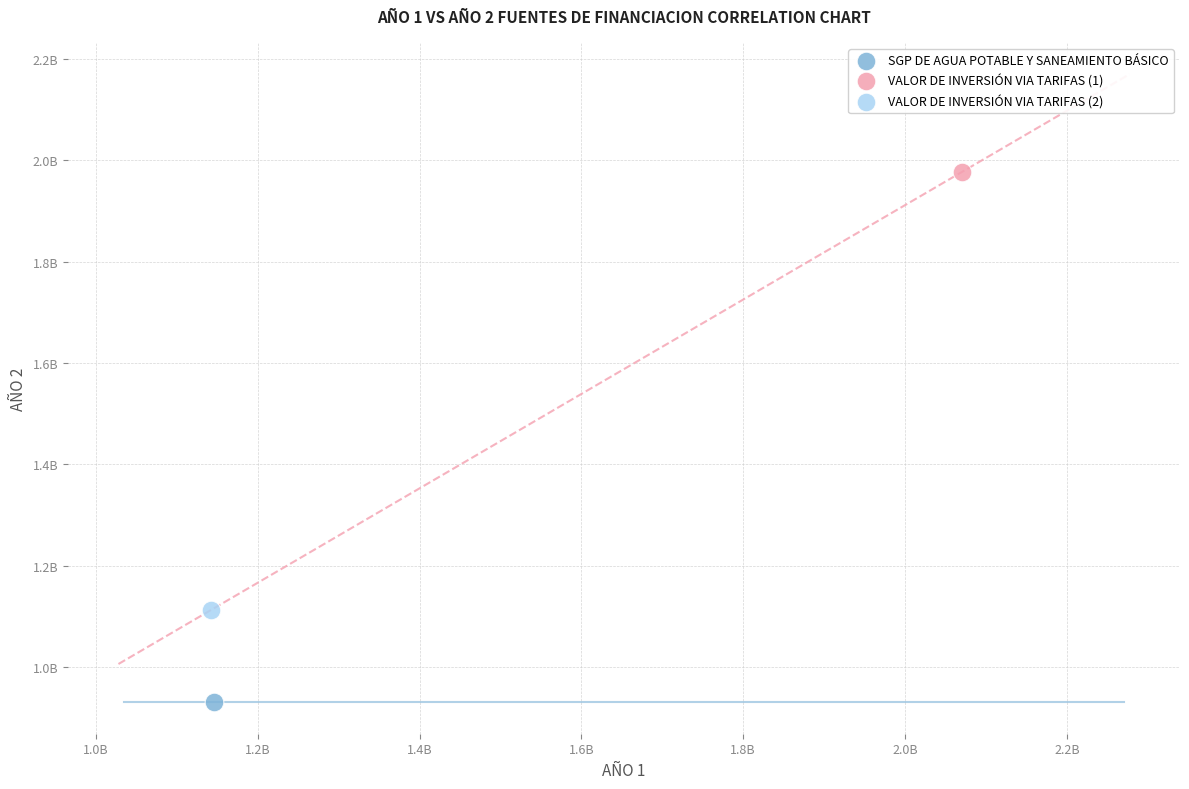

What are all the series names shown in the legend?

SGP DE AGUA POTABLE Y SANEAMIENTO BÁSICO, VALOR DE INVERSIÓN VIA TARIFAS (1), VALOR DE INVERSIÓN VIA TARIFAS (2)